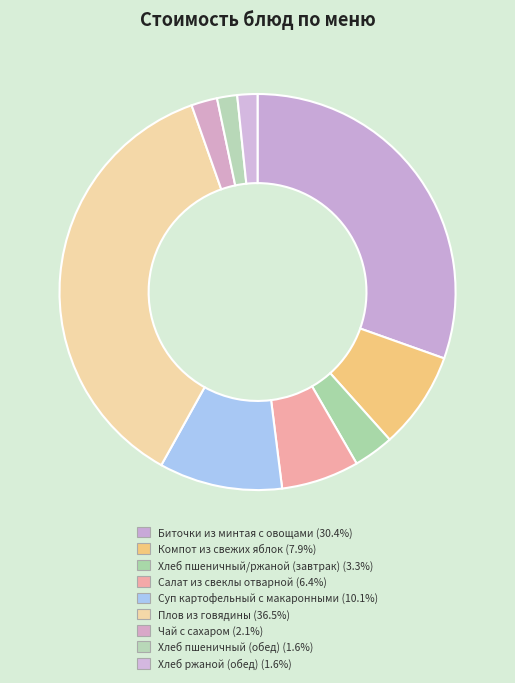

What is the largest slice in the pie chart?

Плов из говядины